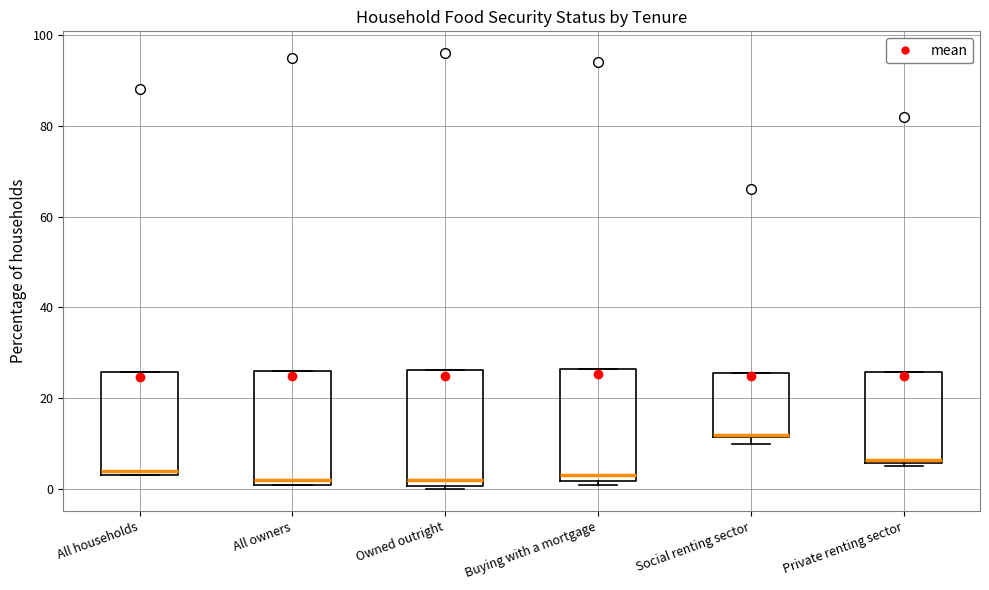

Reading left to right, read every box against the y-axis: the position of its median line, the range the box covers, and the ends of its whiskers. The values are not printed on the chart, so give them approximately, as read against the axis.

All households: median 4 (just above the box's lower edge), box 4 to 26, whiskers 4 to 26
All owners: median 2 (just above the box's lower edge), box 2 to 26, whiskers 2 to 26
Owned outright: median 2, box 0 to 26, whiskers 0 (just below the box's lower edge) to 26
Buying with a mortgage: median 4, box 2 to 26, whiskers 2 (just below the box's lower edge) to 26
Social renting sector: median 12, box 12 to 26, whiskers 10 to 26
Private renting sector: median 6 (just above the box's lower edge), box 6 to 26, whiskers 6 (just below the box's lower edge) to 26